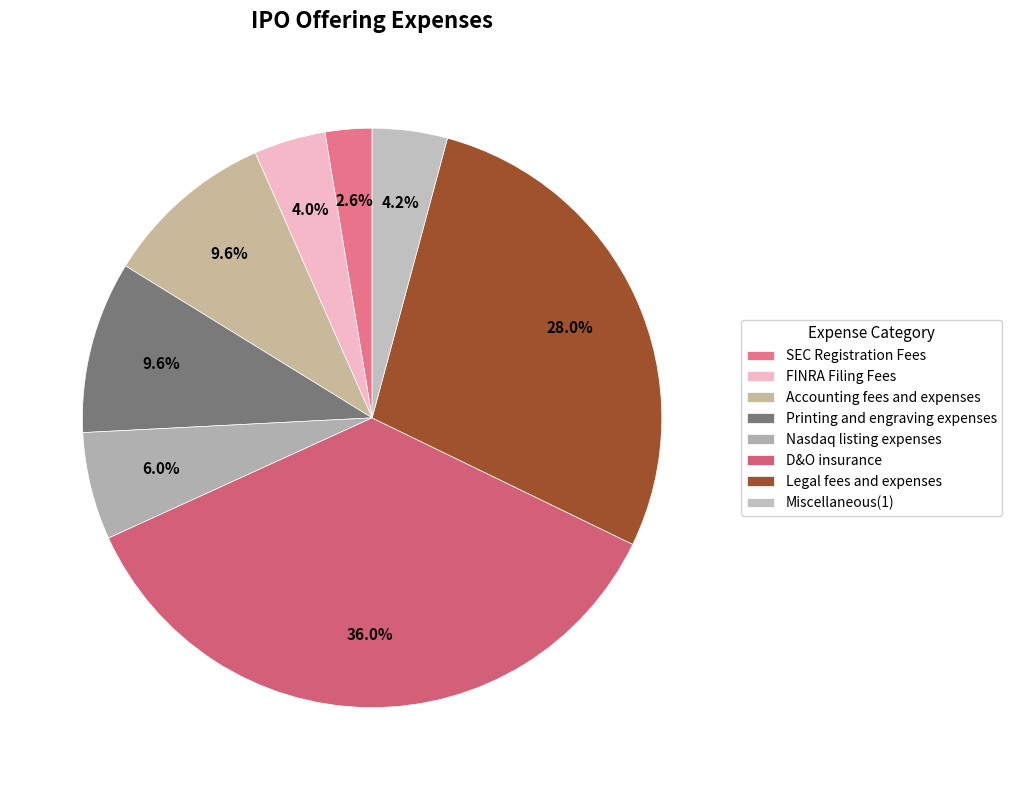

Does Legal fees and expenses represent more than half of the total?

No